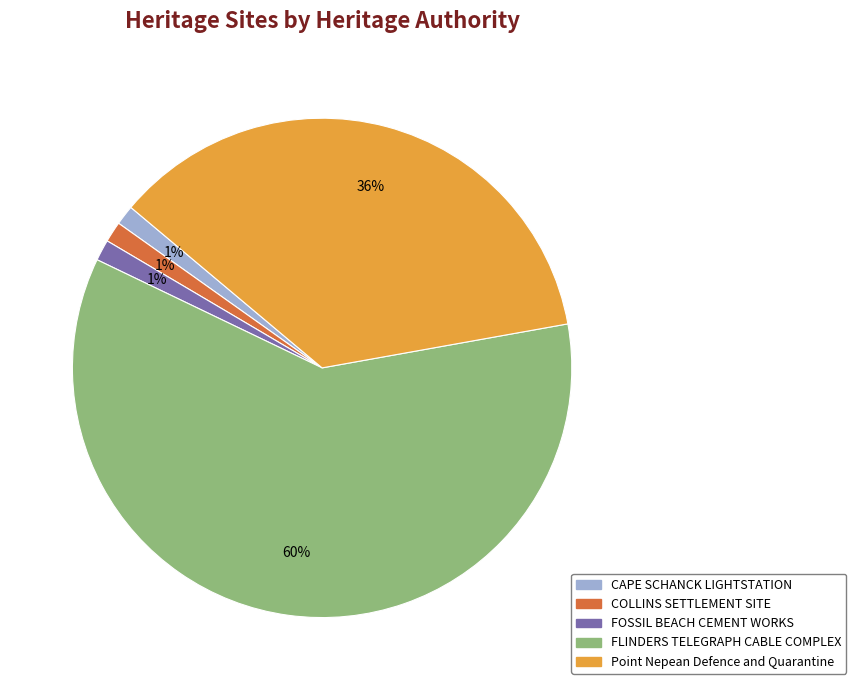

Which category has the biggest portion of the pie?

FLINDERS TELEGRAPH CABLE COMPLEX